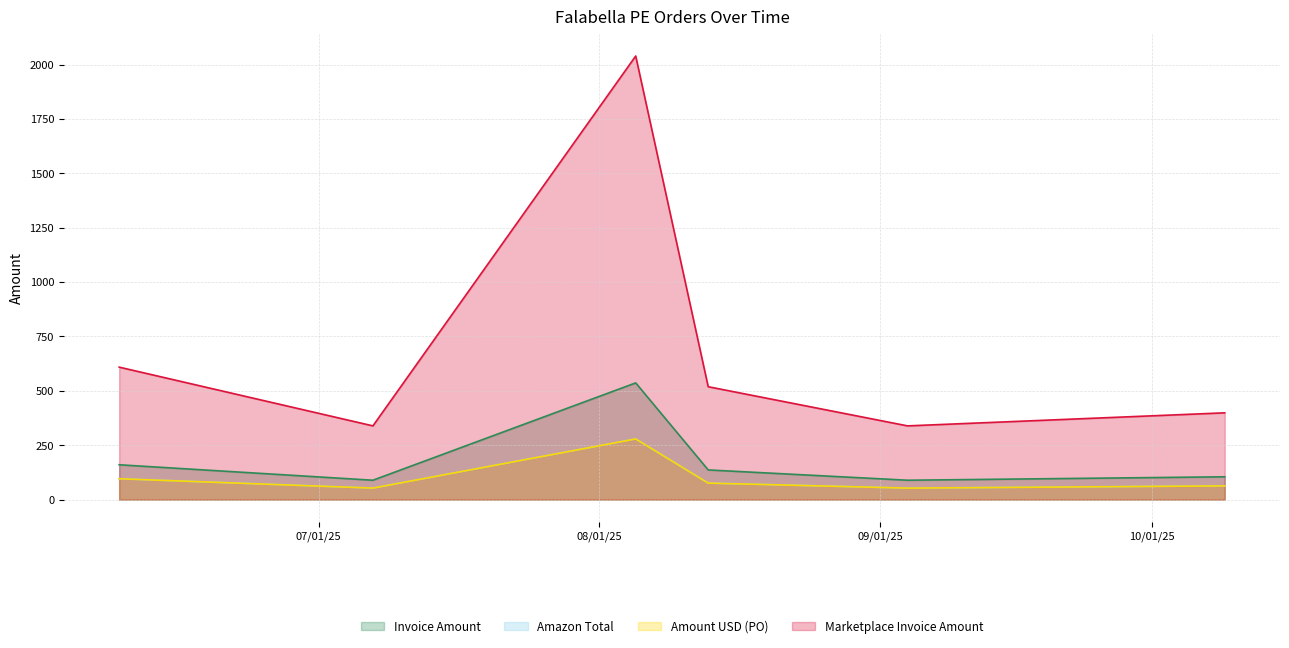

Reading left to right, transcribe all the data shown in this chart.

Invoice Amount: 160.3	89.2	536.6	136.6	89.2	105.0
Amazon Total: 96.0	53.0	279.0	76.0	53.0	63.2
Amount USD (PO): 96.0	53.0	279.0	76.0	53.0	63.2
Marketplace Invoice Amount: 609.0	339.0	2039.0	519.0	339.0	399.0